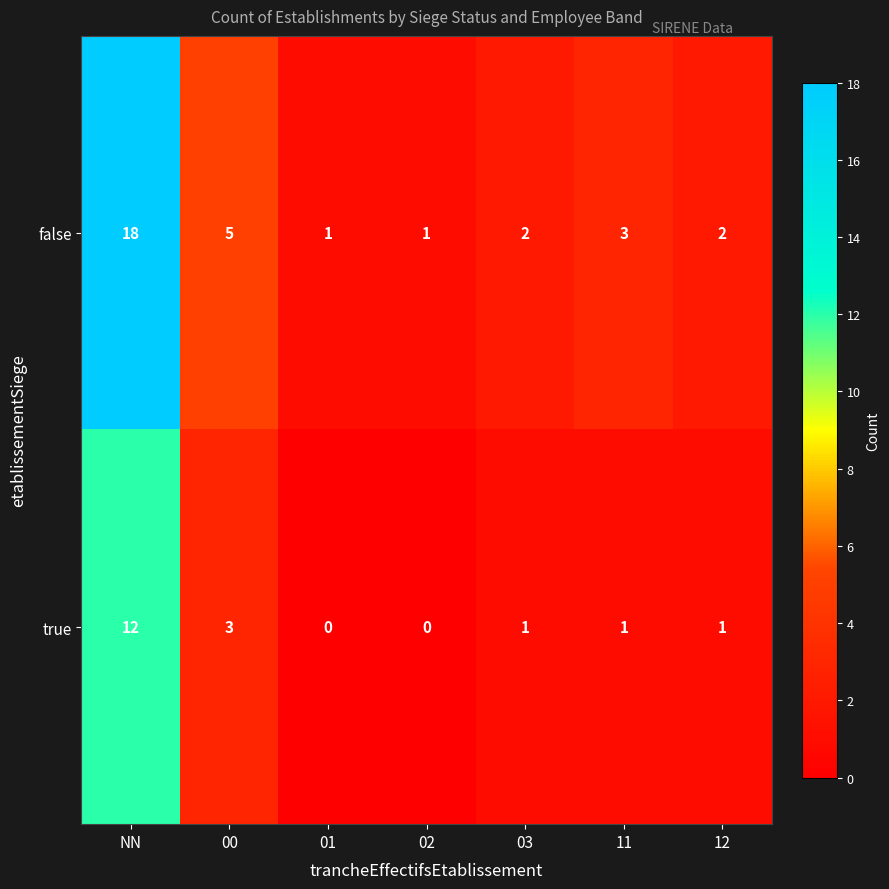

Which series has the widest spread of values?

false